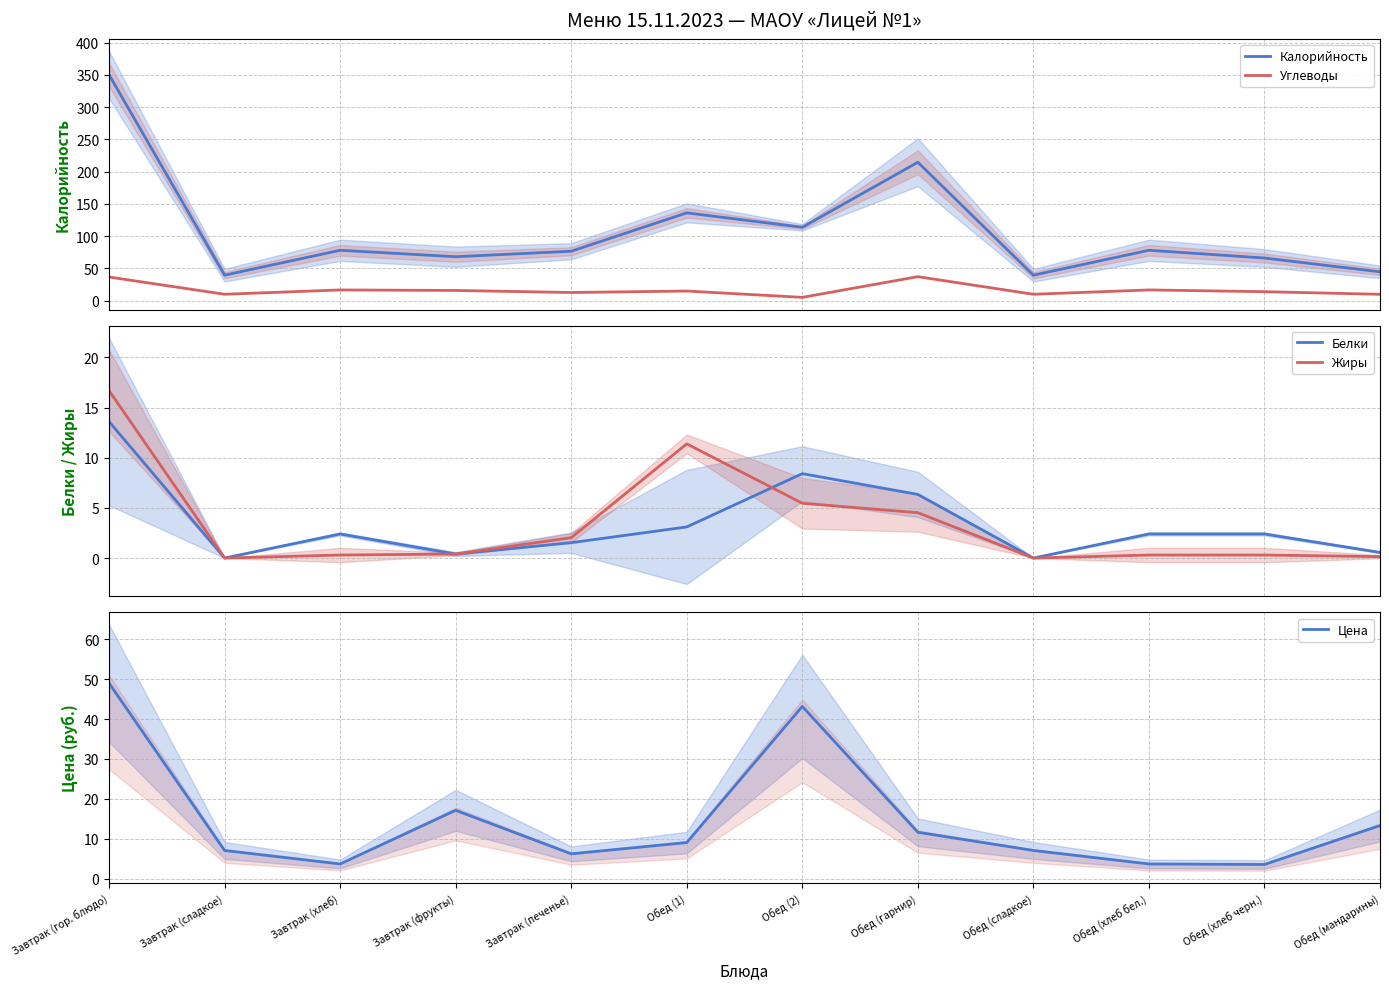

What is the difference between the maximum and second lowest values in the Цена series?

45.3